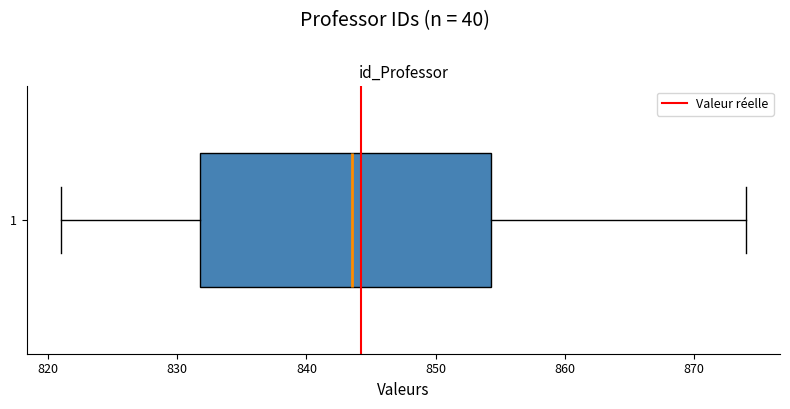

Read this box plot against the x-axis: the position of the median line, the range covered by the box, and the ends of both whiskers. The values are not printed on the chart, so give them approximately, as read against the axis.

median 844, box 832 to 854, whiskers 821 to 874